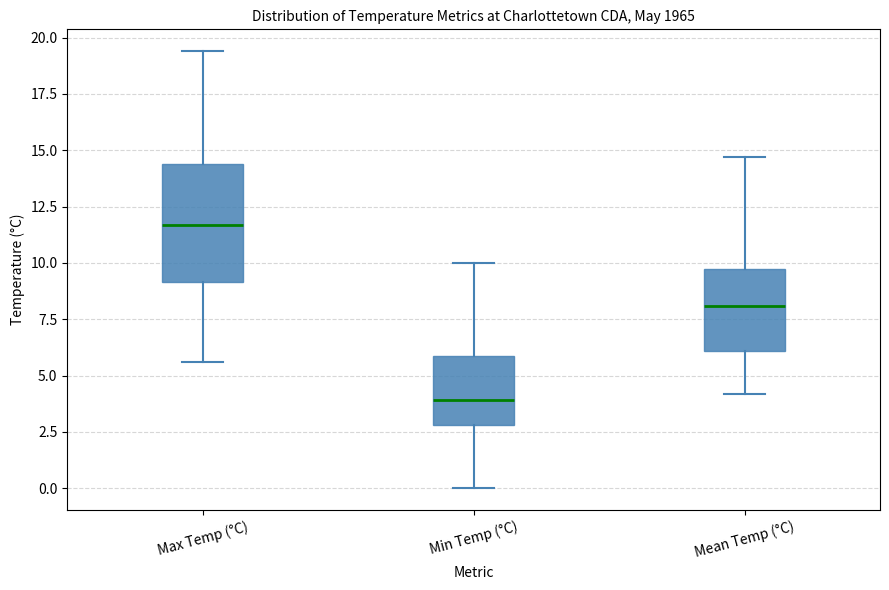

Where is the lower edge of the box for Max Temp (°C) on the y-axis? The values are not printed on the chart, so give them approximately, as read against the axis.

9.0